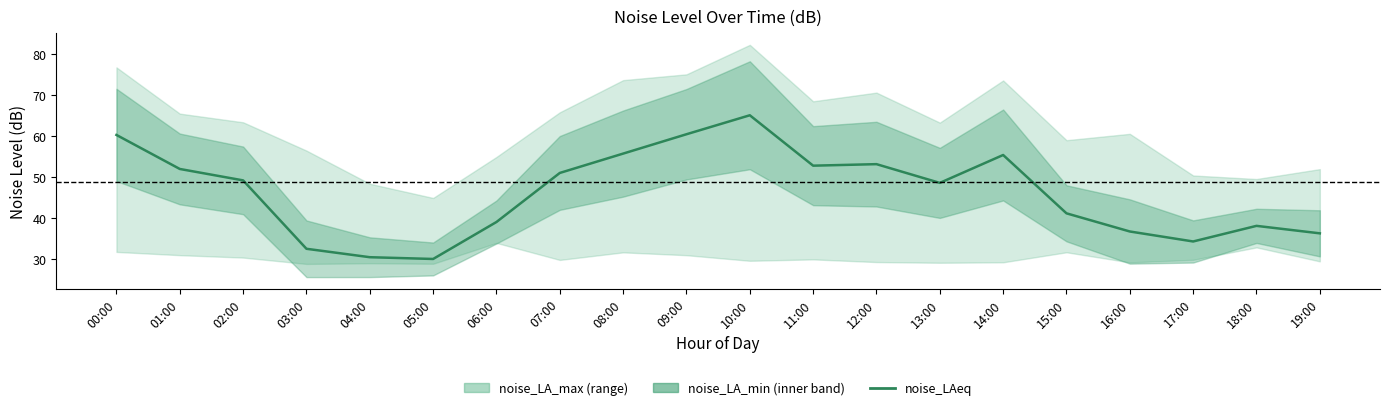

What position from the right is 02:00?

18